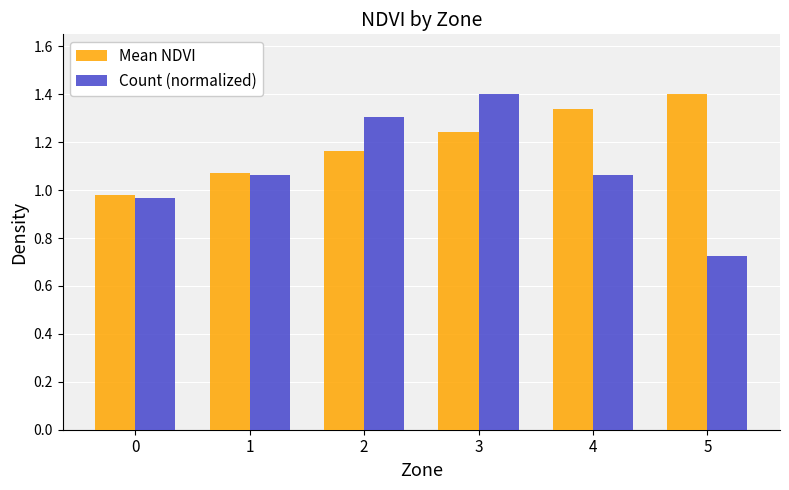

Between 0 and 2, which series saw the biggest shift?

Count (normalized)